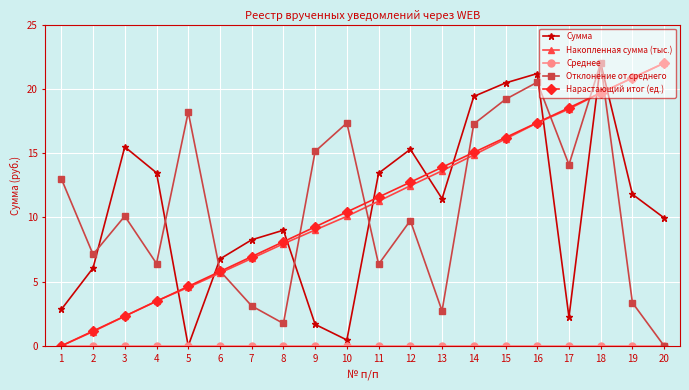

What is the value of the Отклонение от среднего point at the 4th from the left?

6.4